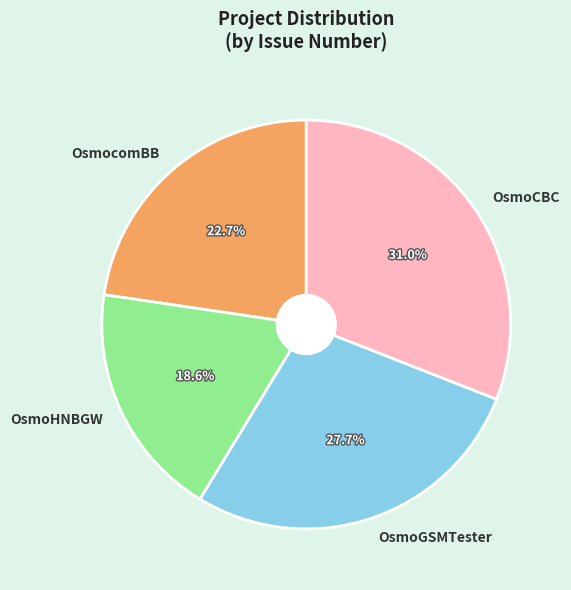

What is the total percentage of OsmoGSMTester and OsmoCBC?

58.7%